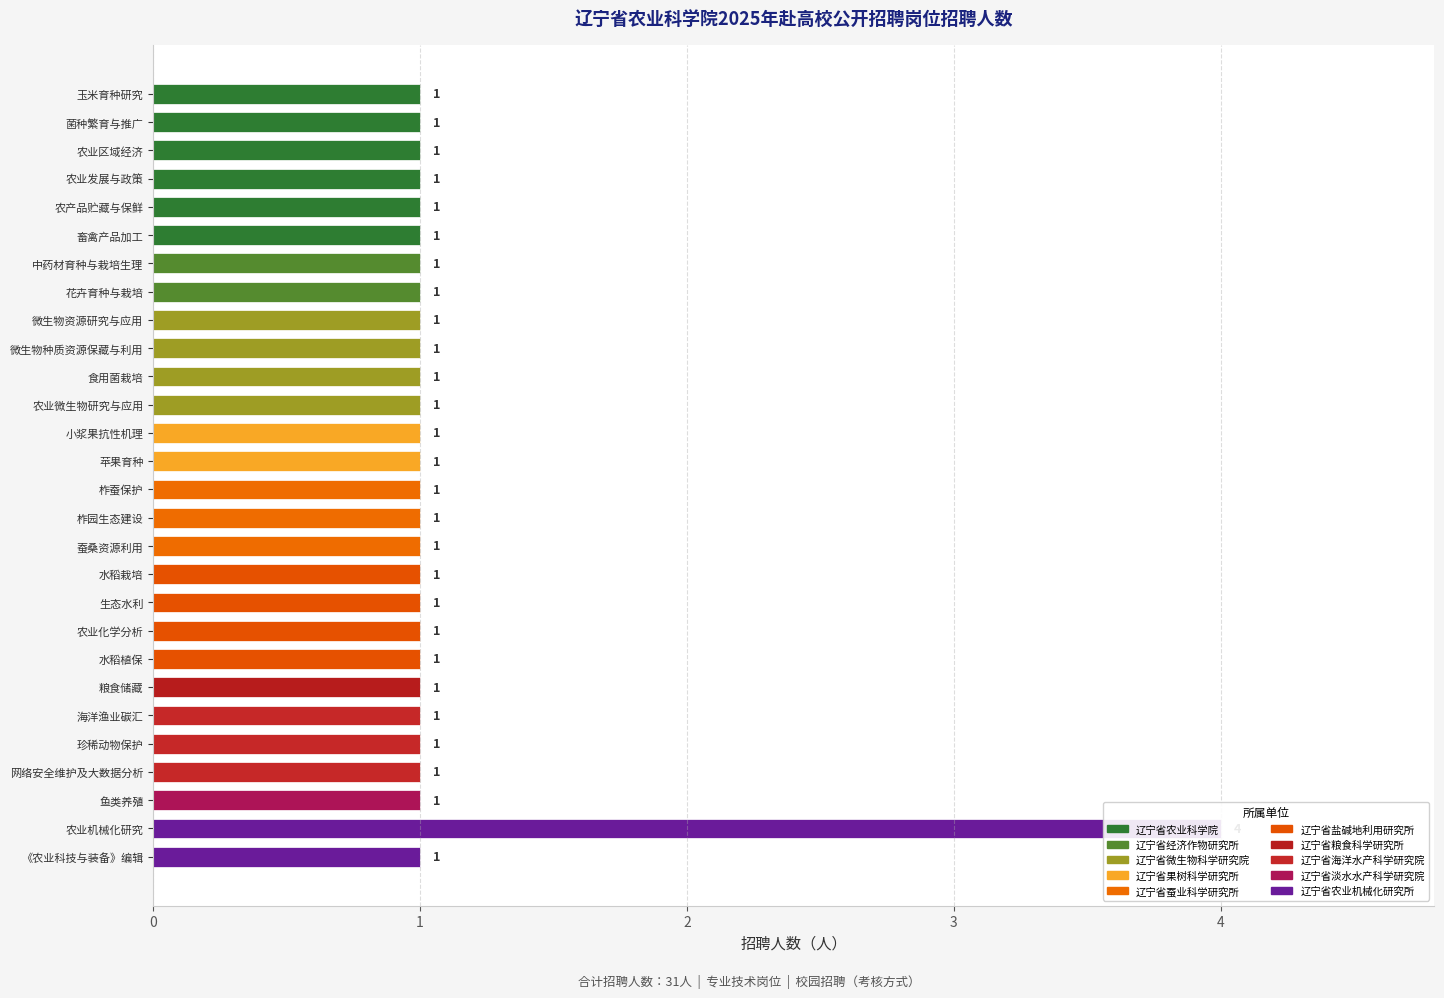

What is the value of the 6th bar from the left?

1